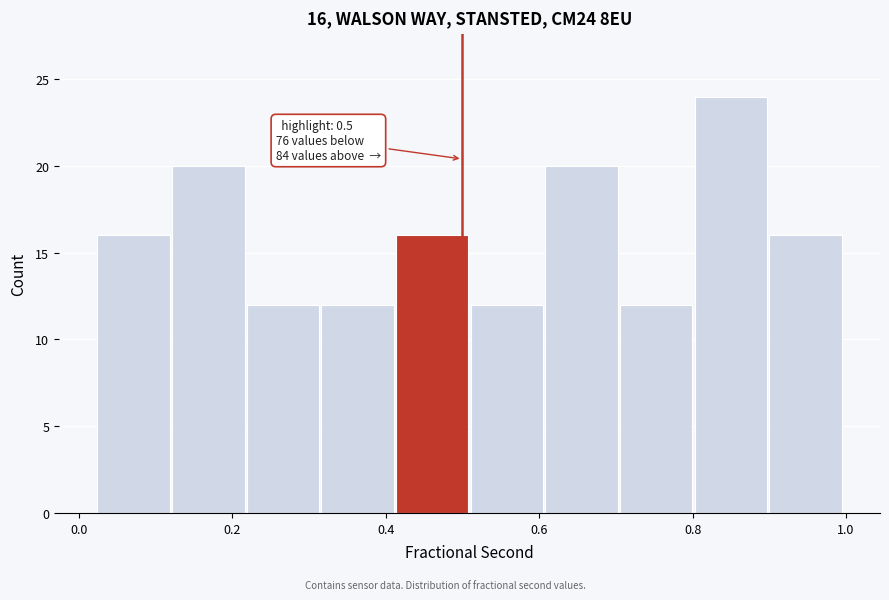

Which range on the x-axis has the tallest bar?

0.80 to 0.90